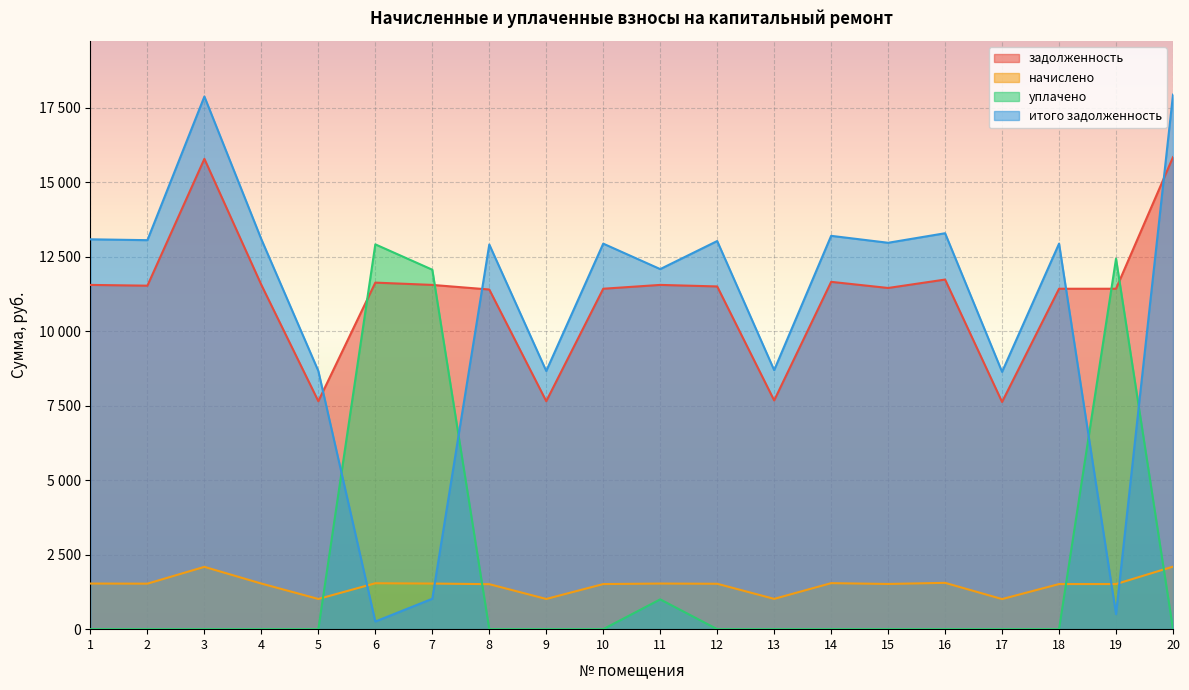

Is it true that начислено equals 1017.2 at 13?

True